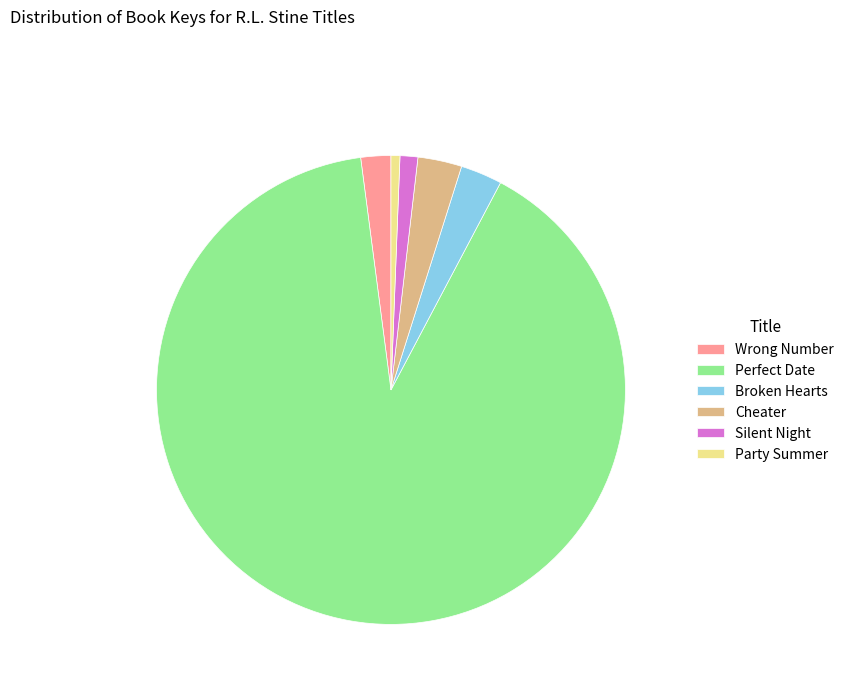

The Perfect Date slice represents 79% of the pie. True or false?

False